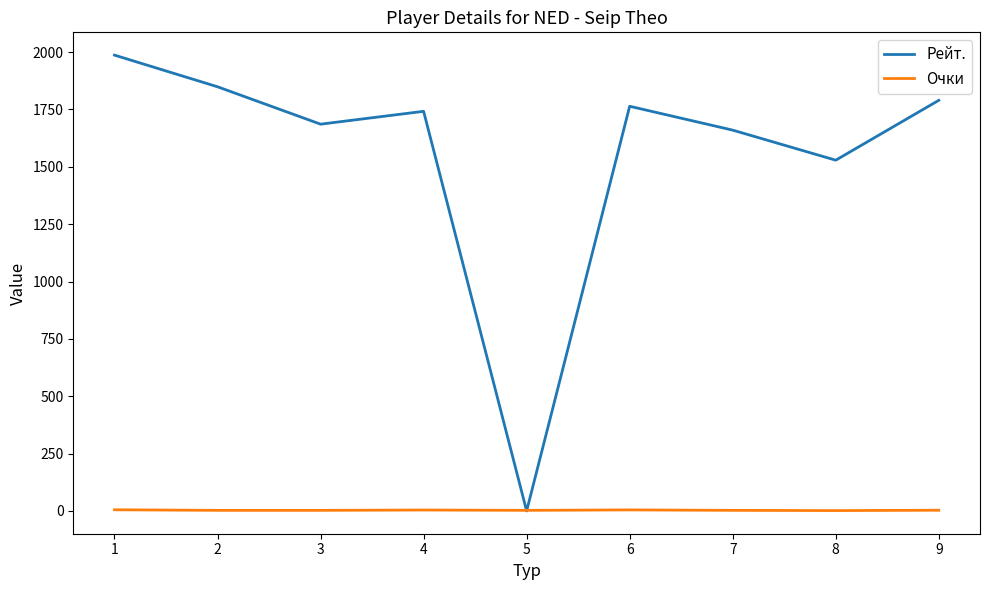

What is the total value across all series at 9?

1793.0